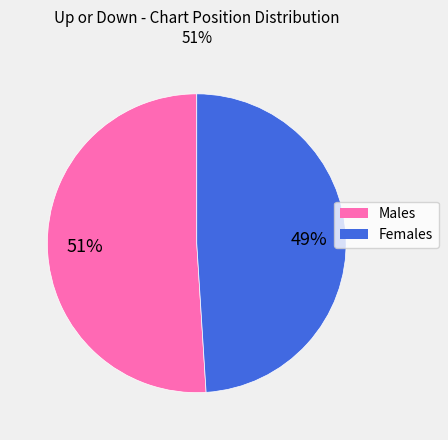

Is there any slice that represents more than half of the pie?

Yes